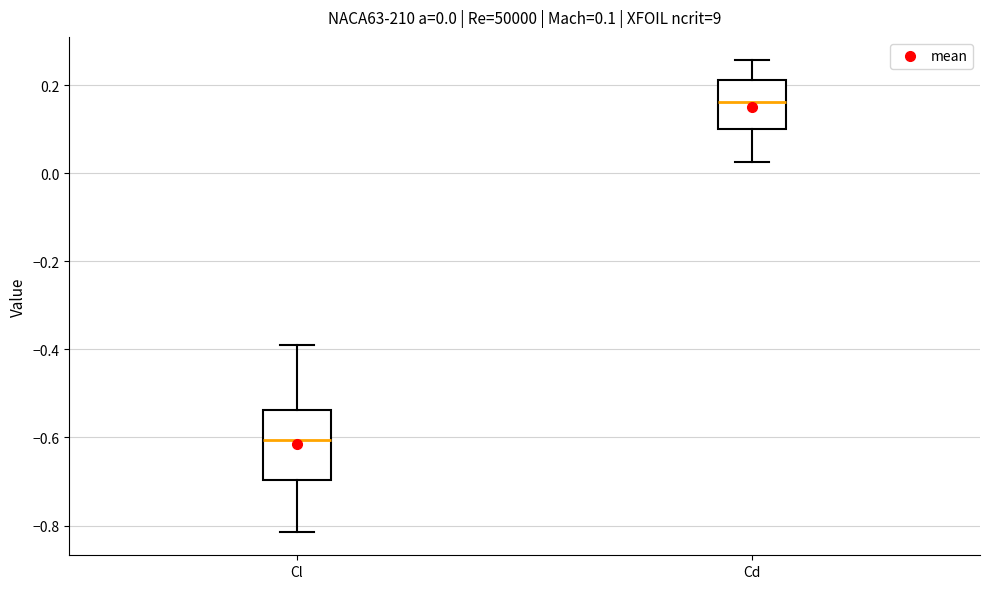

Comparing the boxes themselves (not the whiskers), which one is the tallest?

Cl